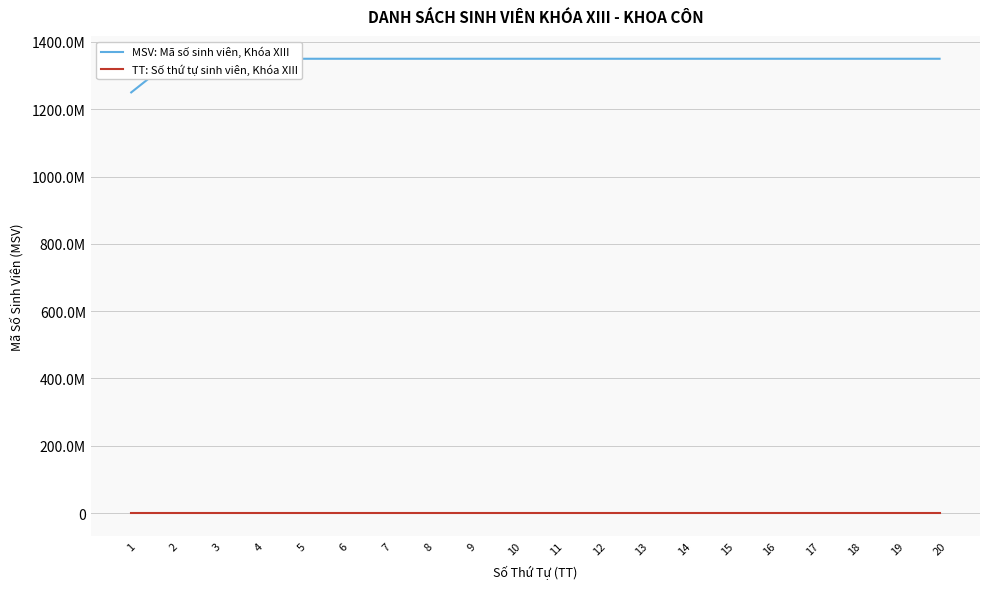

At which category does the chart reach its peak across all series?

20